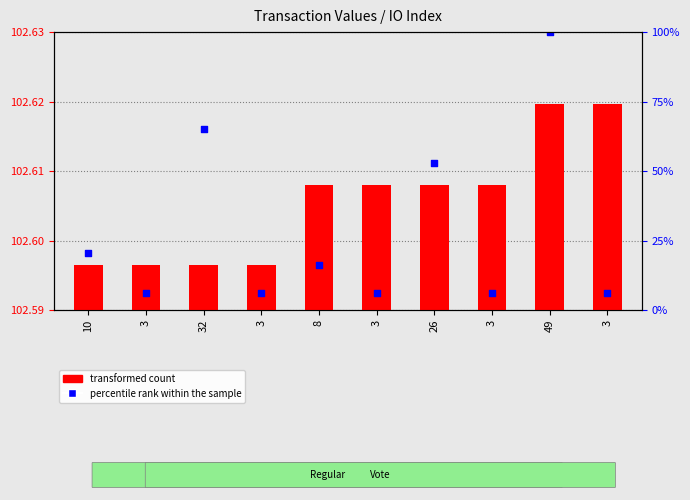

Which series has the largest Y range (max minus min)?

percentile rank within the sample